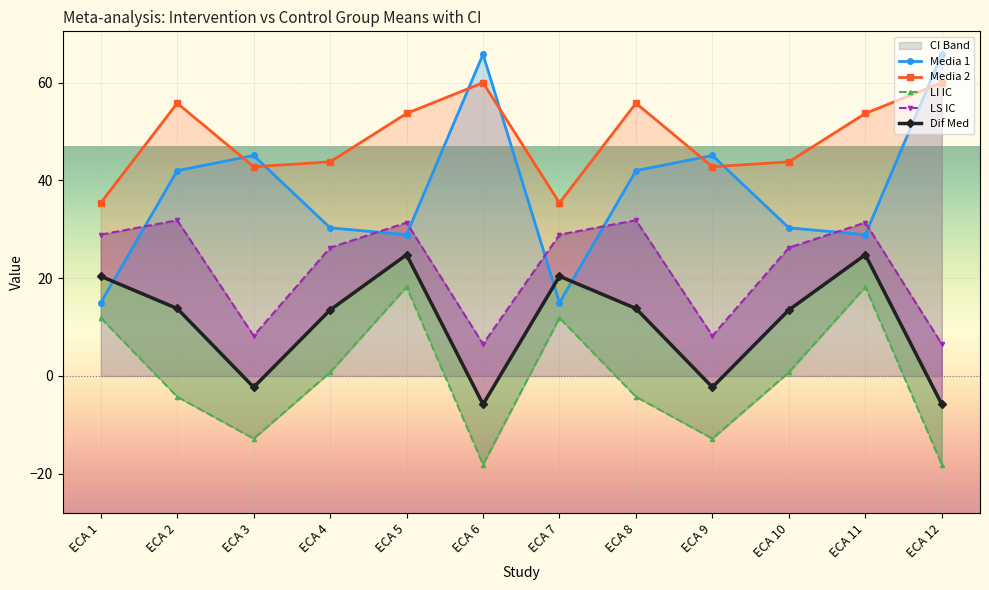

At how many categories does at least one series exceed 53?

6